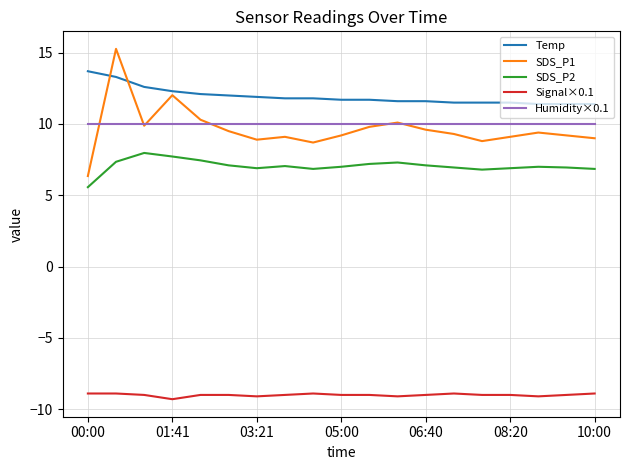

What are all the series names shown in the legend?

Temp, SDS_P1, SDS_P2, Signal×0.1, Humidity×0.1